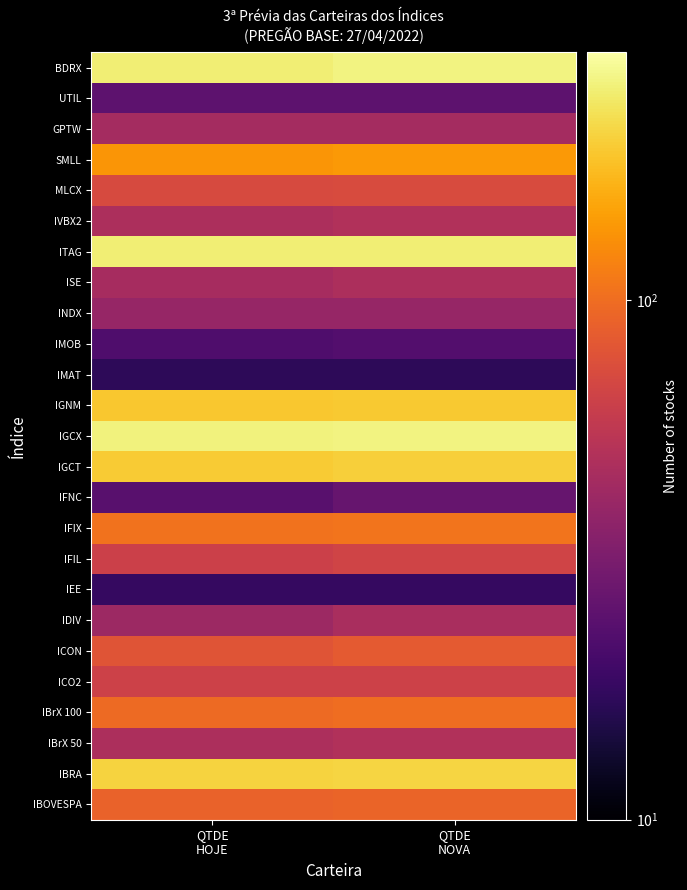

Reading left to right, transcribe all the data shown in this chart.

IBOVESPA: QTDE
HOJE=91	QTDE
NOVA=92
IBRA: QTDE
HOJE=208	QTDE
NOVA=212
IBrX 50: QTDE
HOJE=48	QTDE
NOVA=50
IBrX 100: QTDE
HOJE=97	QTDE
NOVA=100
ICO2: QTDE
HOJE=65	QTDE
NOVA=65
ICON: QTDE
HOJE=80	QTDE
NOVA=84
IDIV: QTDE
HOJE=42	QTDE
NOVA=47
IEE: QTDE
HOJE=18	QTDE
NOVA=18
IFIL: QTDE
HOJE=64	QTDE
NOVA=66
IFIX: QTDE
HOJE=104	QTDE
NOVA=106
IFNC: QTDE
HOJE=24	QTDE
NOVA=27
IGCT: QTDE
HOJE=198	QTDE
NOVA=203
IGCX: QTDE
HOJE=262	QTDE
NOVA=265
IGNM: QTDE
HOJE=193	QTDE
NOVA=196
IMAT: QTDE
HOJE=17	QTDE
NOVA=17
IMOB: QTDE
HOJE=22	QTDE
NOVA=23
INDX: QTDE
HOJE=40	QTDE
NOVA=40
ISE: QTDE
HOJE=46	QTDE
NOVA=48
ITAG: QTDE
HOJE=253	QTDE
NOVA=255
IVBX2: QTDE
HOJE=48	QTDE
NOVA=50
MLCX: QTDE
HOJE=72	QTDE
NOVA=73
SMLL: QTDE
HOJE=136	QTDE
NOVA=139
GPTW: QTDE
HOJE=45	QTDE
NOVA=45
UTIL: QTDE
HOJE=25	QTDE
NOVA=25
BDRX: QTDE
HOJE=255	QTDE
NOVA=266